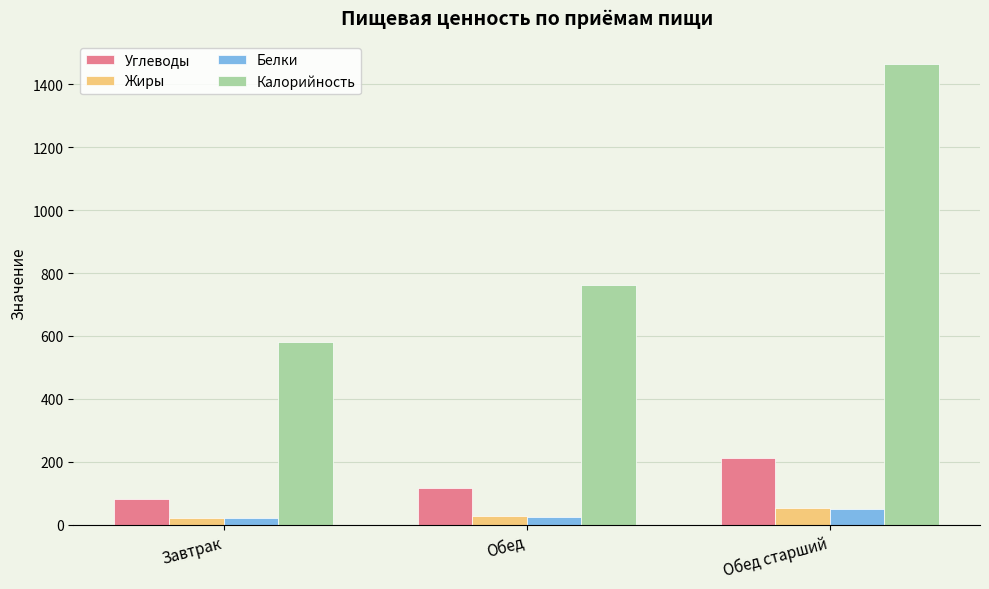

Which category has the highest value across all series?

Обед старший